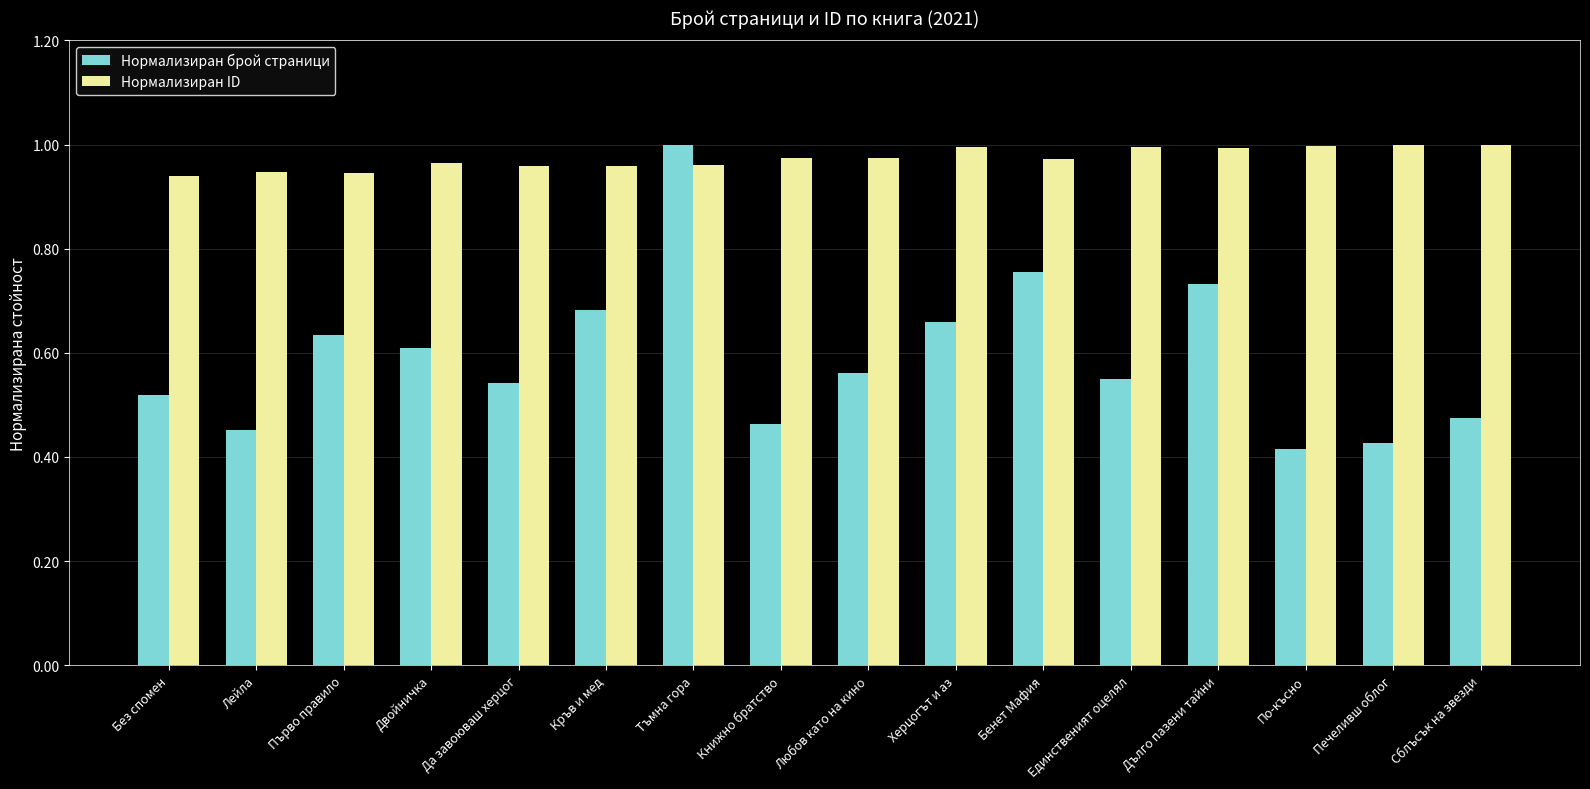

The Нормализиран ID series shows 1.0 at Печеливш облог. True or false?

True